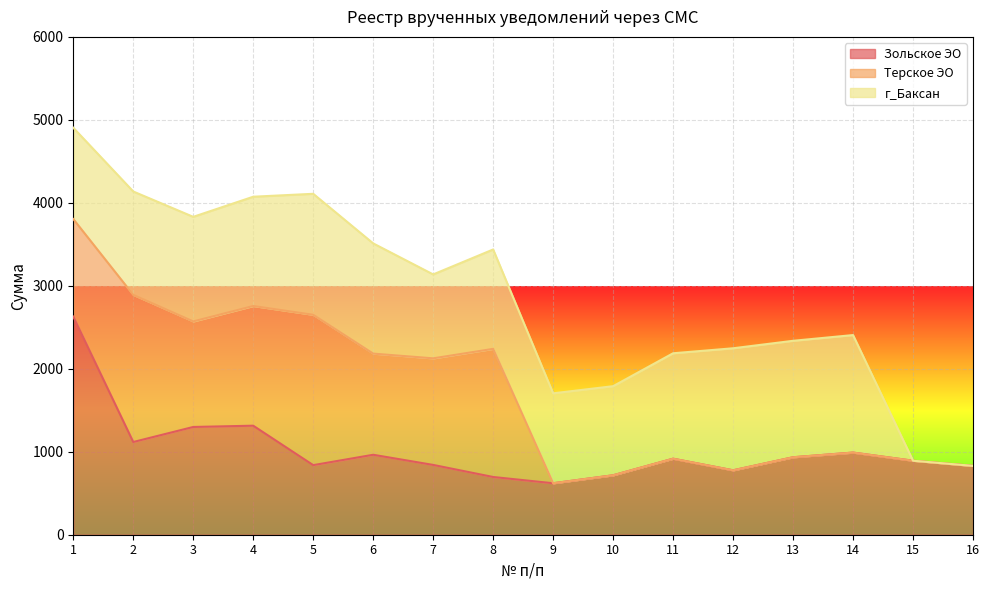

Rank the series at 12 from highest to lowest value.

г_Баксан, Зольское ЭО, Терское ЭО